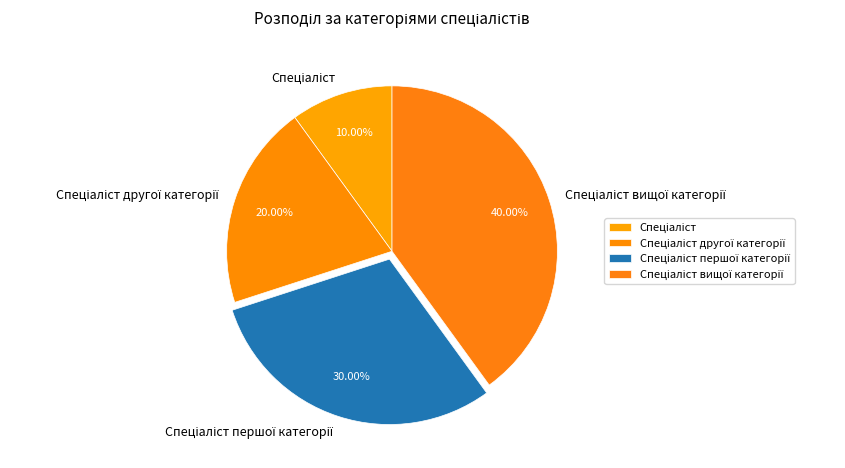

Does any single category account for the majority?

No